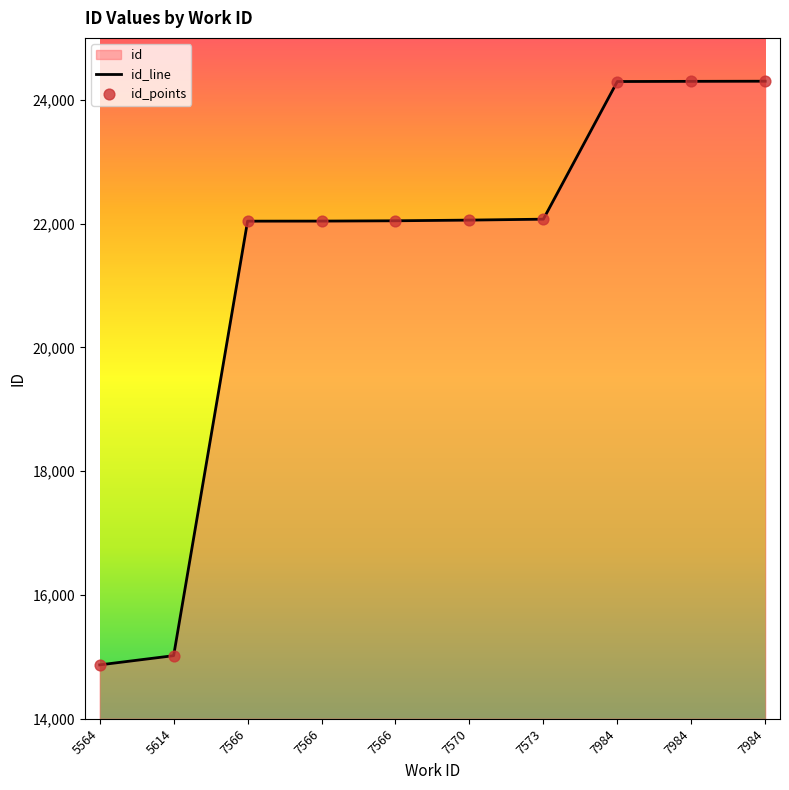

What is the ratio of the value at 5564 to the value at 7984?

0.6